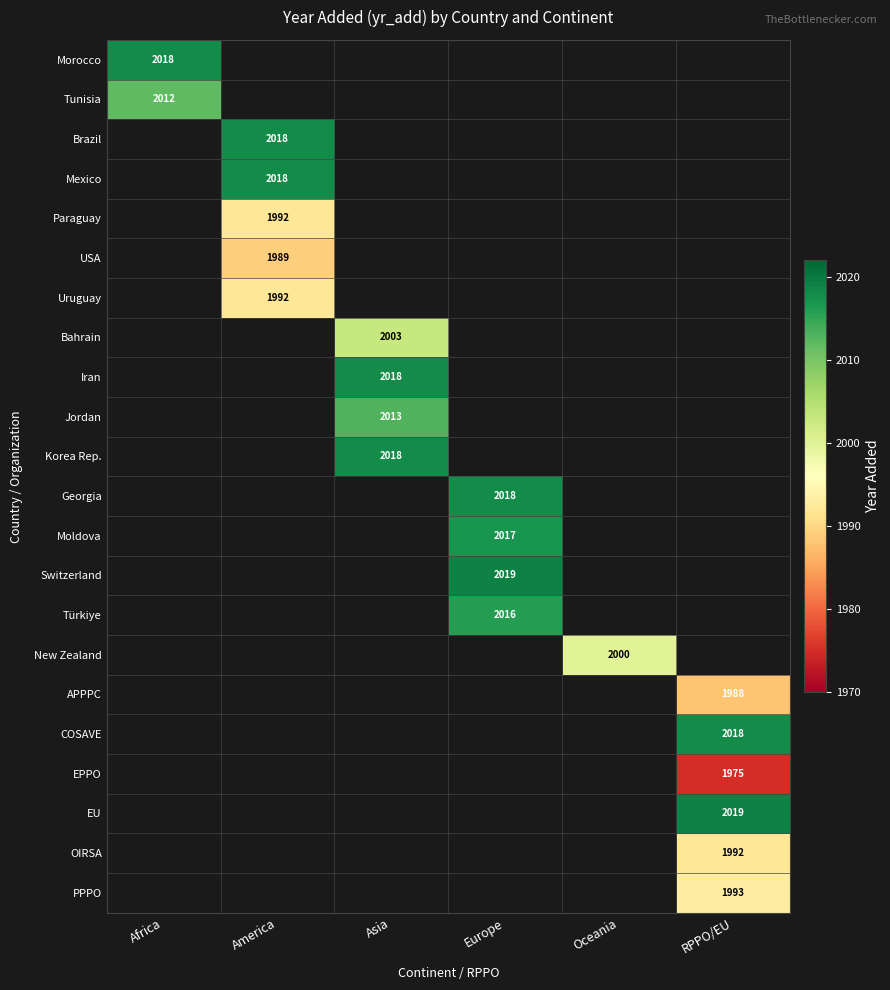

The value of Korea Rep. at Asia is 536. True or false?

False